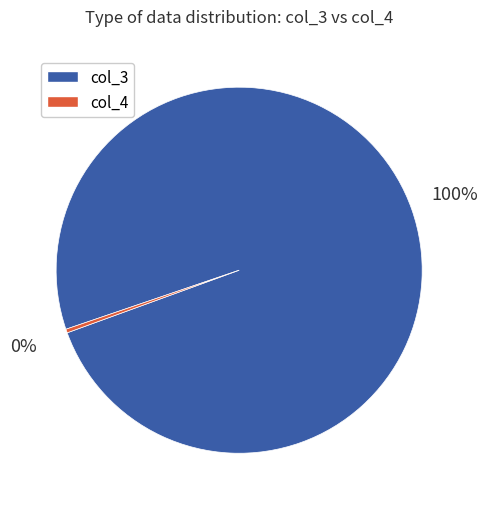

What percentage is the col_3 slice, to the nearest percent?

100%